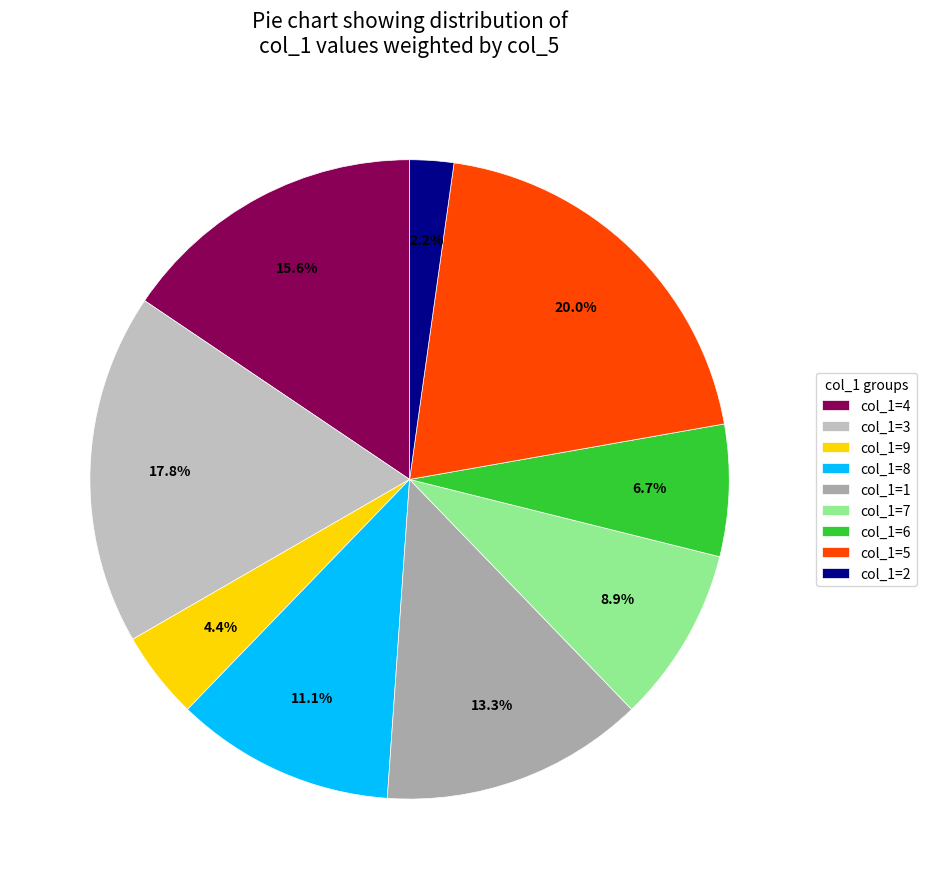

To the nearest percent, what is the average slice percentage?

11%